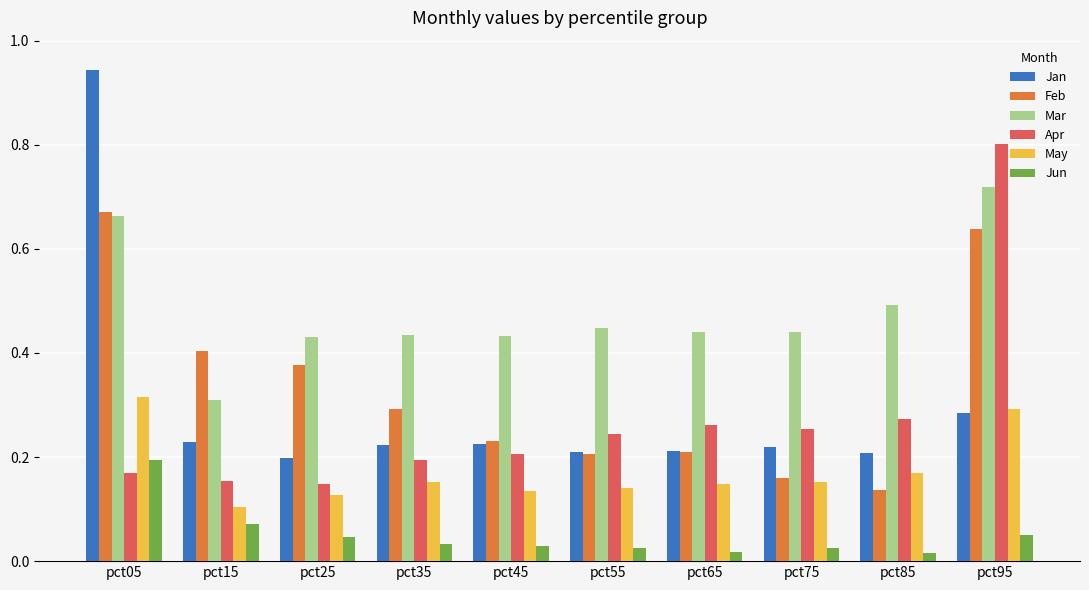

How many bars are there in each group?

6